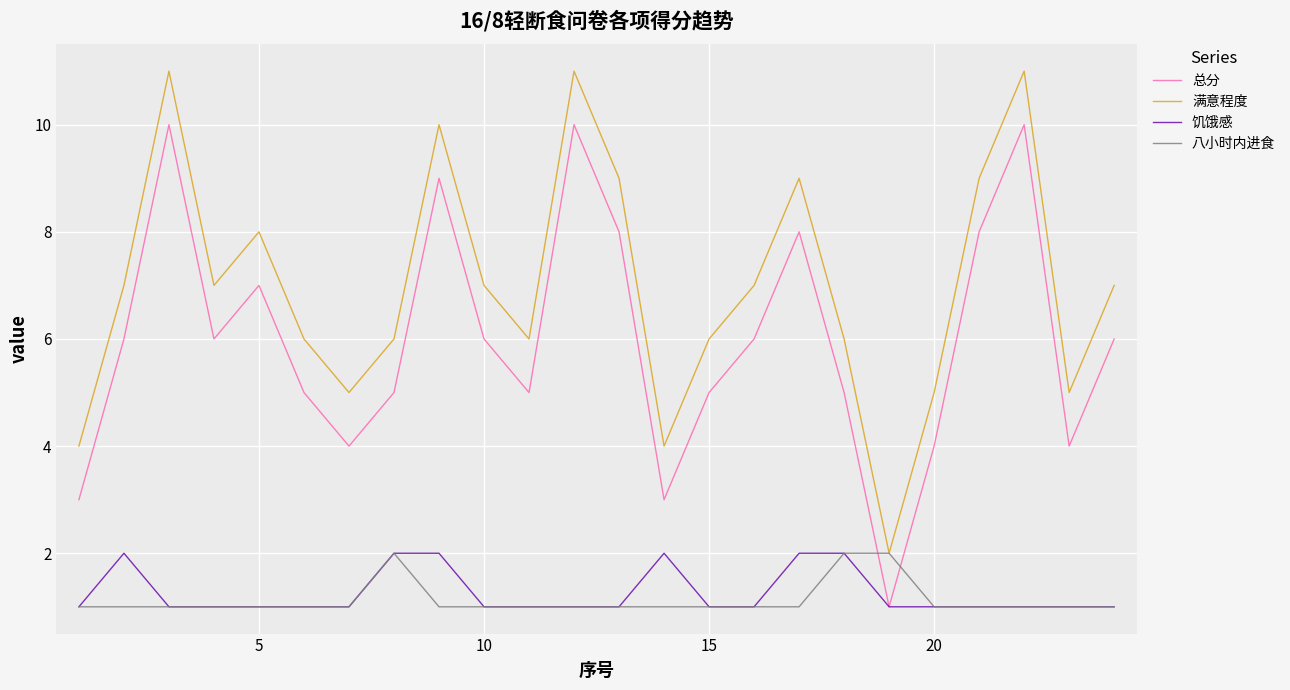

True or false: 总分 and 满意程度 cross at least once.

False